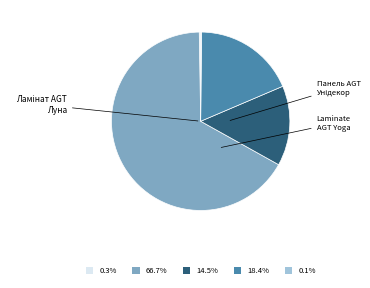

Does any single category account for the majority?

Yes